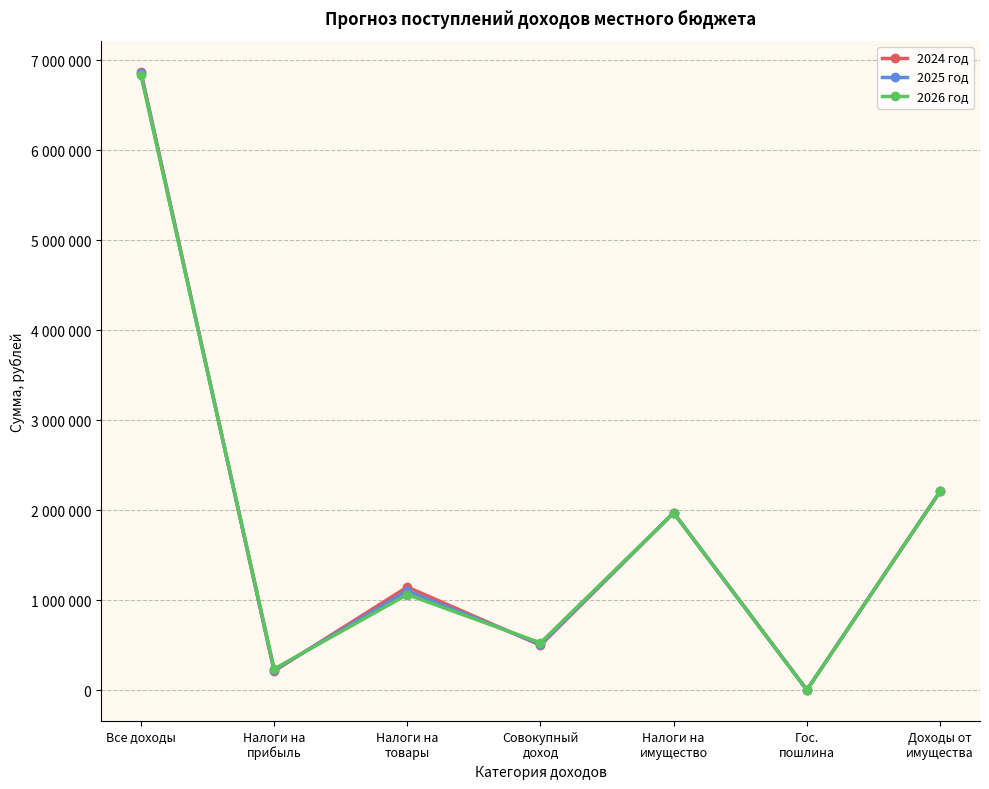

Reading left to right, what are all the values shown in this chart?

2024 год: 6873357	211140	1145300	498000	1970000	600	2207317
2025 год: 6854187	222570	1102700	510000	1970000	600	2207317
2026 год: 6839377	234060	1061400	525000	1970000	600	2207317